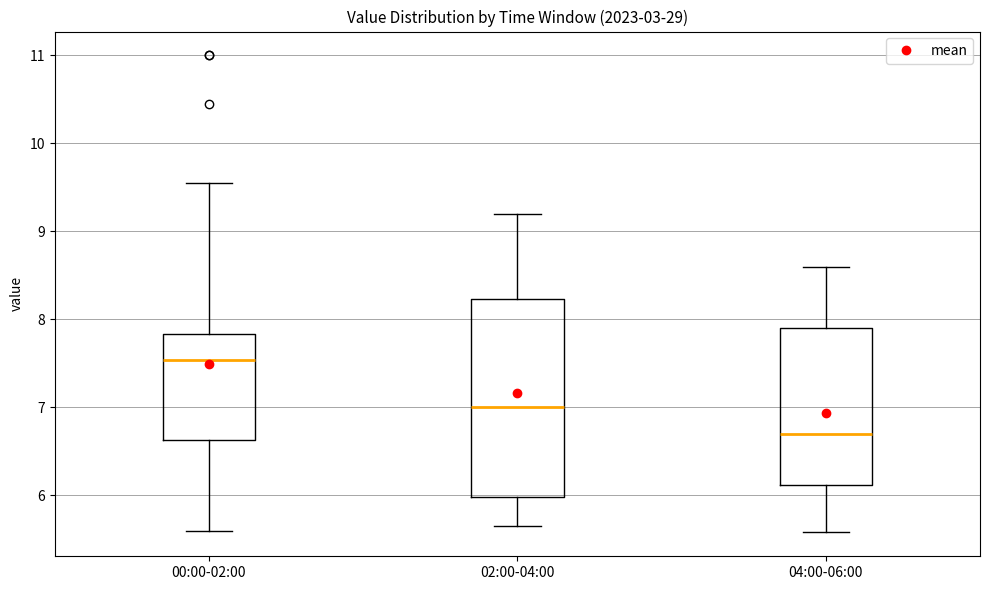

Reading left to right, transcribe this box plot: for each box, give where its median line is, the range the box spans, and where its two whiskers end, as read against the y-axis. The values are not printed on the chart, so give them approximately, as read against the axis.

00:00-02:00: median 7.5, box 6.6 to 7.8, whiskers 5.6 to 9.6
02:00-04:00: median 7.0, box 6.0 to 8.2, whiskers 5.7 to 9.2
04:00-06:00: median 6.7, box 6.1 to 7.9, whiskers 5.6 to 8.6